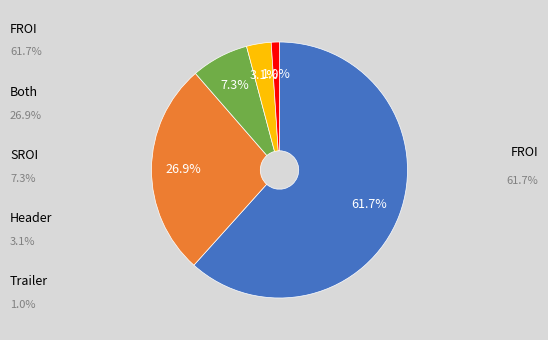

Count the number of slices in the pie.

5